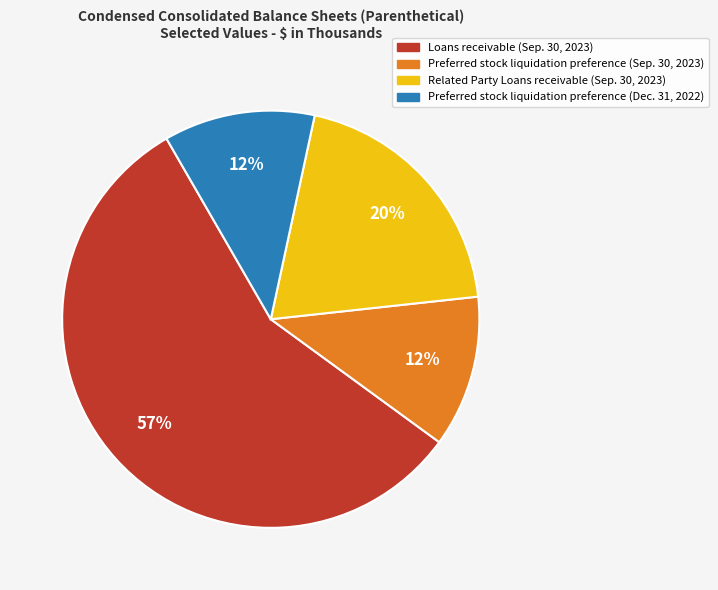

Combined, do Preferred stock liquidation preference (Sep. 30, 2023) and Loans receivable (Sep. 30, 2023) account for over 50%?

Yes